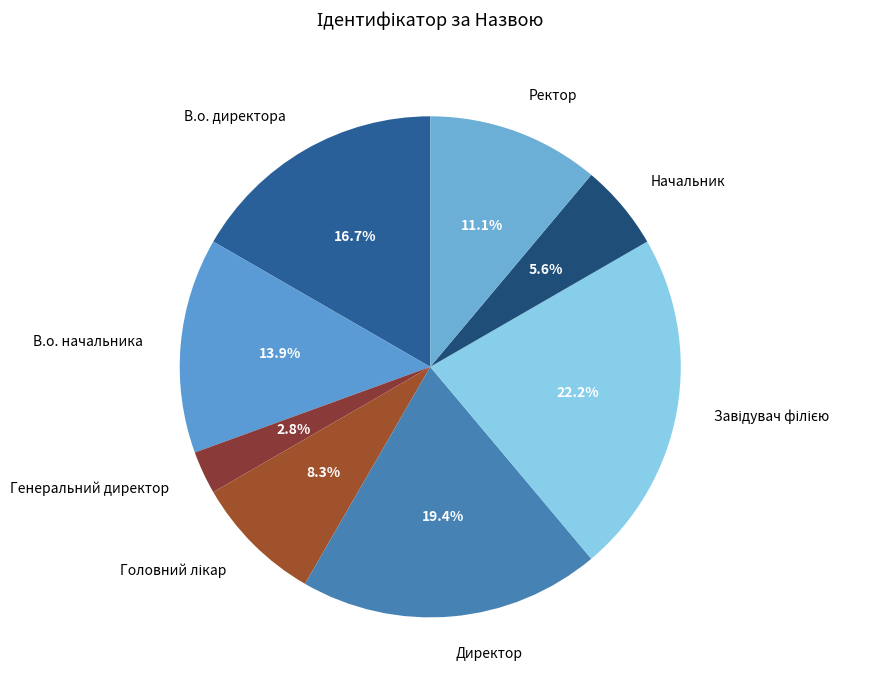

How much of the chart is everything except Генеральний директор?

97.2%